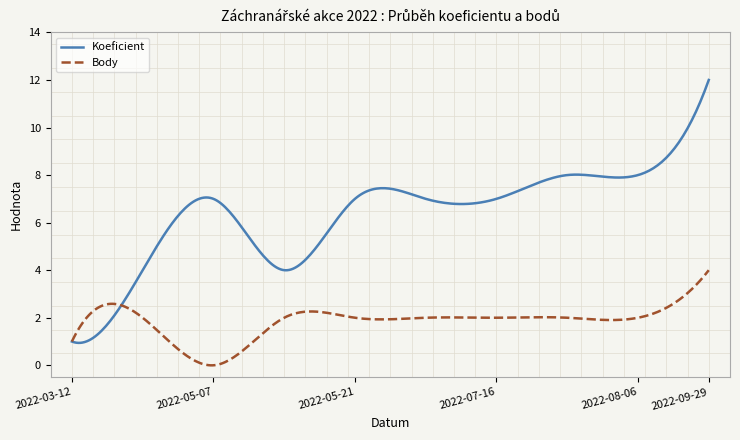

List the series in order of their overall mean, highest first.

Koeficient, Body